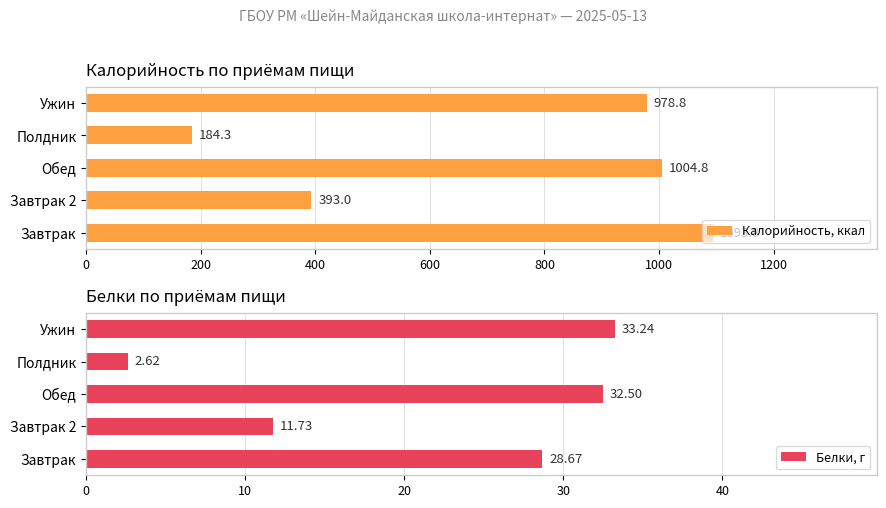

What is the lowest value of the Белки, г series?

2.6